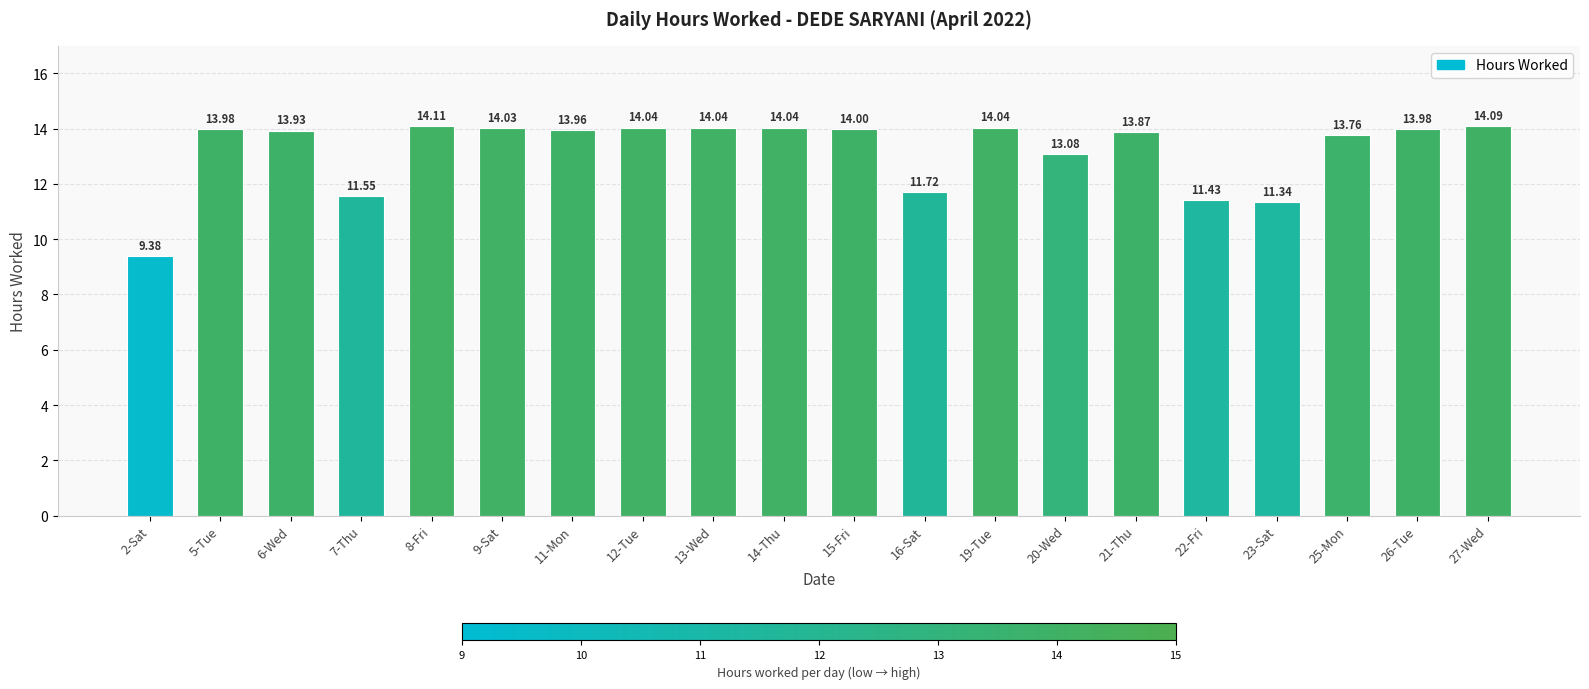

Reading left to right, what are all the values shown in this chart?

2-Sat=9.4	5-Tue=14.0	6-Wed=13.9	7-Thu=11.6	8-Fri=14.1	9-Sat=14.0	11-Mon=14.0	12-Tue=14.0	13-Wed=14.0	14-Thu=14.0	15-Fri=14.0	16-Sat=11.7	19-Tue=14.0	20-Wed=13.1	21-Thu=13.9	22-Fri=11.4	23-Sat=11.3	25-Mon=13.8	26-Tue=14.0	27-Wed=14.1